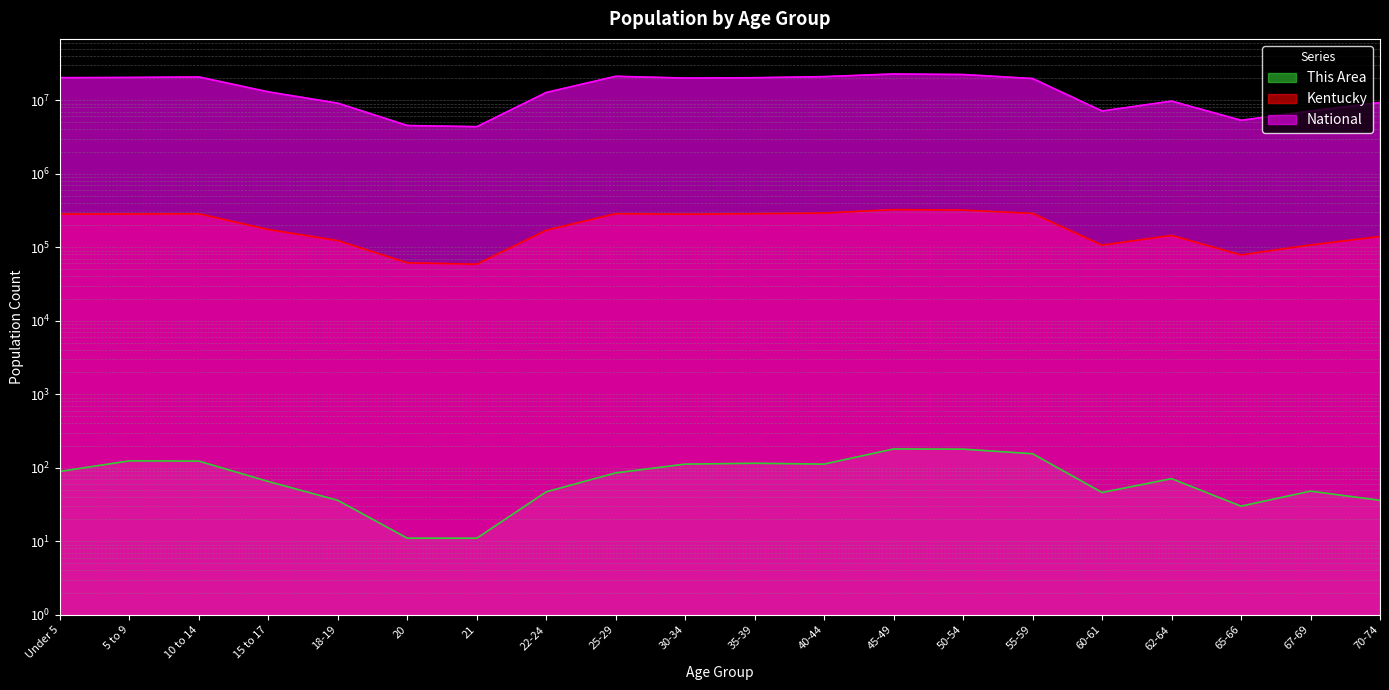

How many lines are shown in the chart?

3